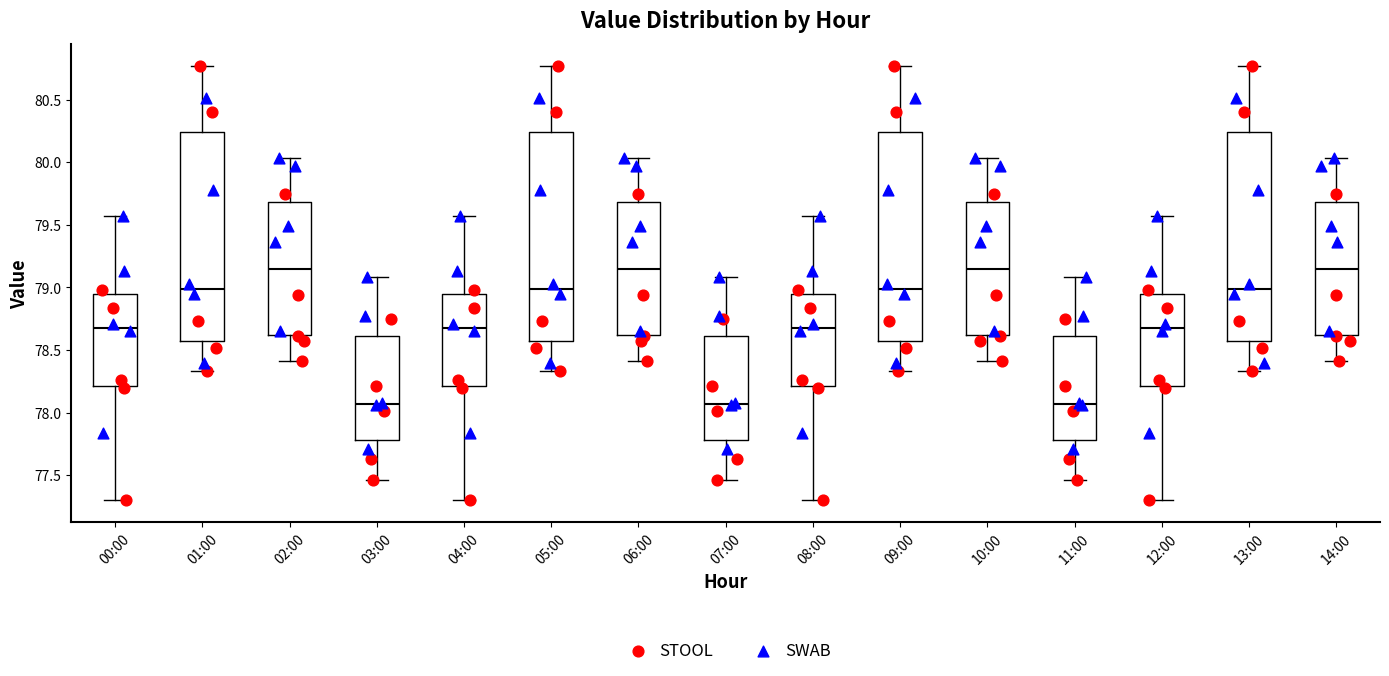

Reading left to right, read every box against the y-axis: the position of its median line, the range the box covers, and the ends of its whiskers. The values are not printed on the chart, so give them approximately, as read against the axis.

00:00: median 78.70, box 78.20 to 78.95, whiskers 77.30 to 79.55
01:00: median 79.00, box 78.55 to 80.25, whiskers 78.35 to 80.75
02:00: median 79.15, box 78.60 to 79.70, whiskers 78.40 to 80.05
03:00: median 78.05, box 77.80 to 78.60, whiskers 77.45 to 79.10
04:00: median 78.70, box 78.20 to 78.95, whiskers 77.30 to 79.55
05:00: median 79.00, box 78.55 to 80.25, whiskers 78.35 to 80.75
06:00: median 79.15, box 78.60 to 79.70, whiskers 78.40 to 80.05
07:00: median 78.05, box 77.80 to 78.60, whiskers 77.45 to 79.10
08:00: median 78.70, box 78.20 to 78.95, whiskers 77.30 to 79.55
09:00: median 79.00, box 78.55 to 80.25, whiskers 78.35 to 80.75
10:00: median 79.15, box 78.60 to 79.70, whiskers 78.40 to 80.05
11:00: median 78.05, box 77.80 to 78.60, whiskers 77.45 to 79.10
12:00: median 78.70, box 78.20 to 78.95, whiskers 77.30 to 79.55
13:00: median 79.00, box 78.55 to 80.25, whiskers 78.35 to 80.75
14:00: median 79.15, box 78.60 to 79.70, whiskers 78.40 to 80.05